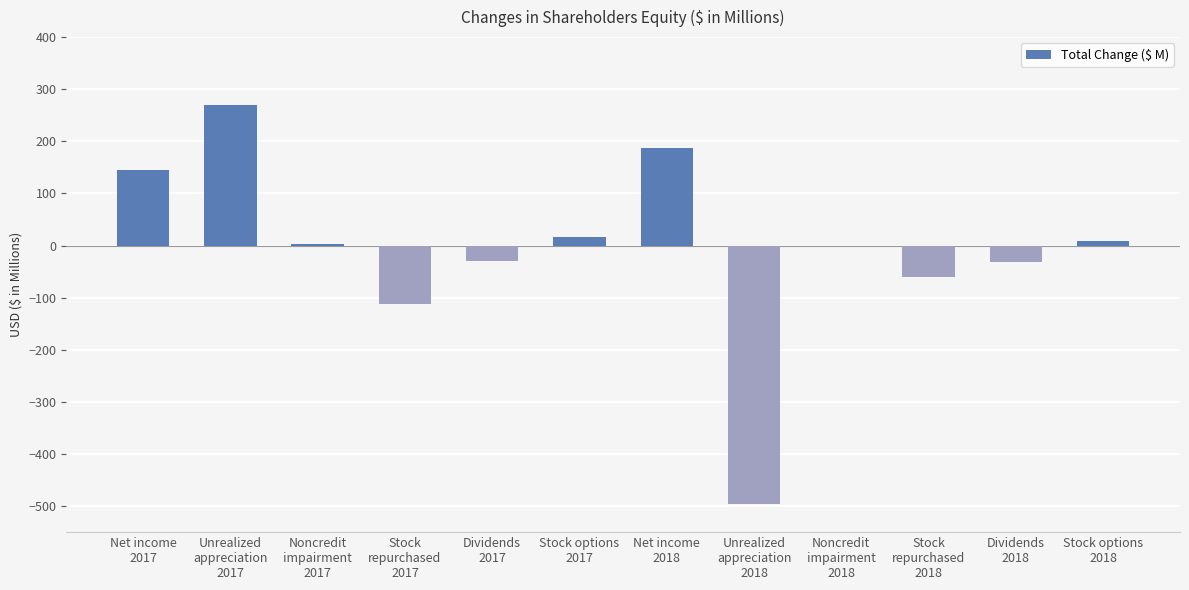

What is the difference between the values at Noncredit
impairment
2017 and Stock options
2017?

12.9